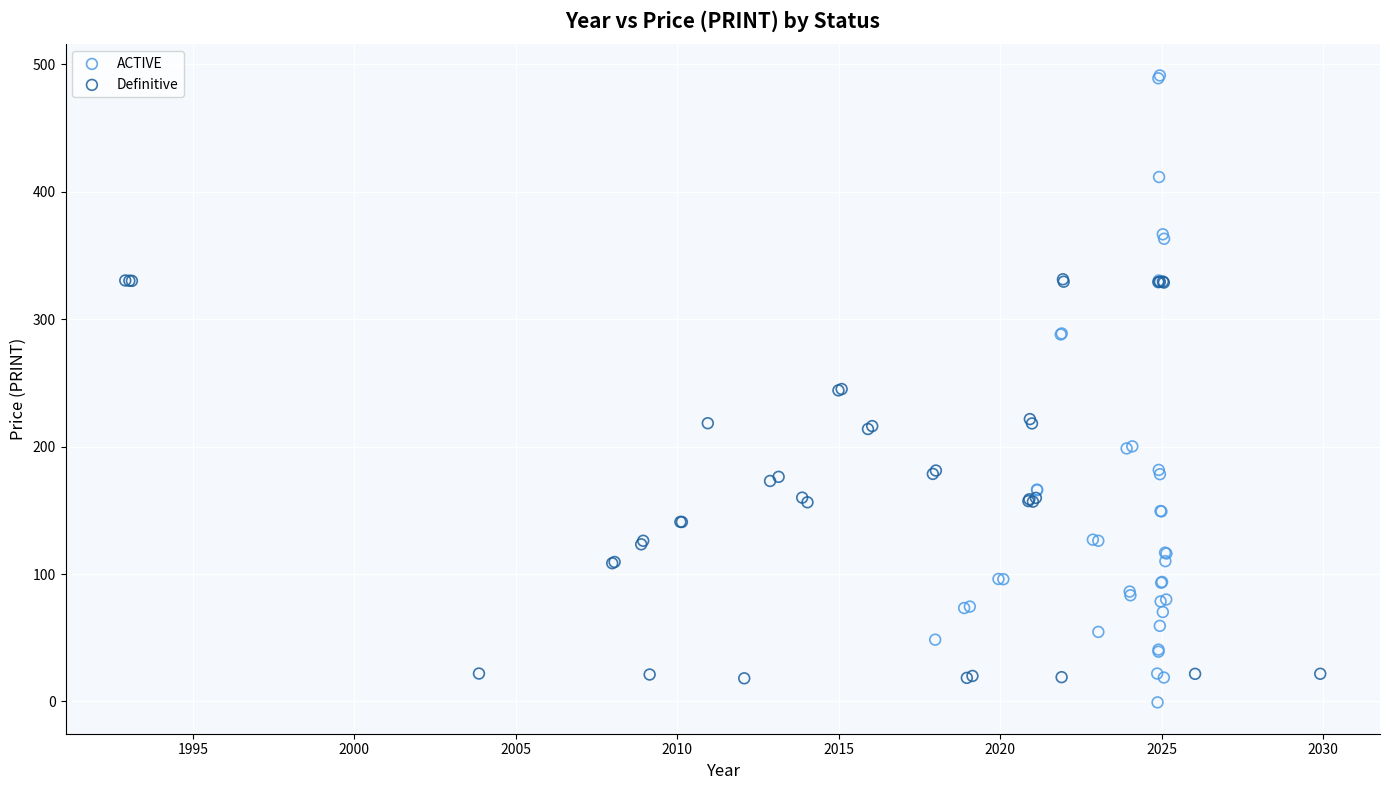

Which series reaches the maximum Y coordinate?

ACTIVE